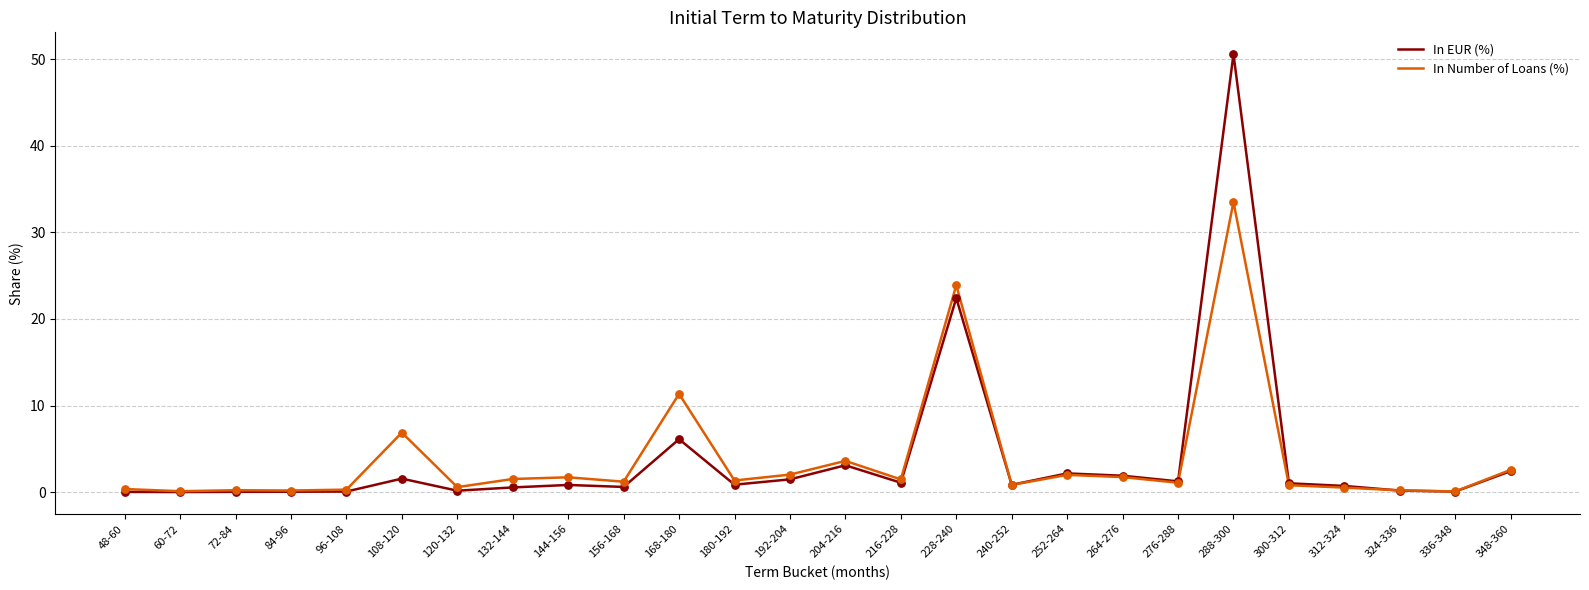

Which series has the widest spread of values?

In EUR (%)